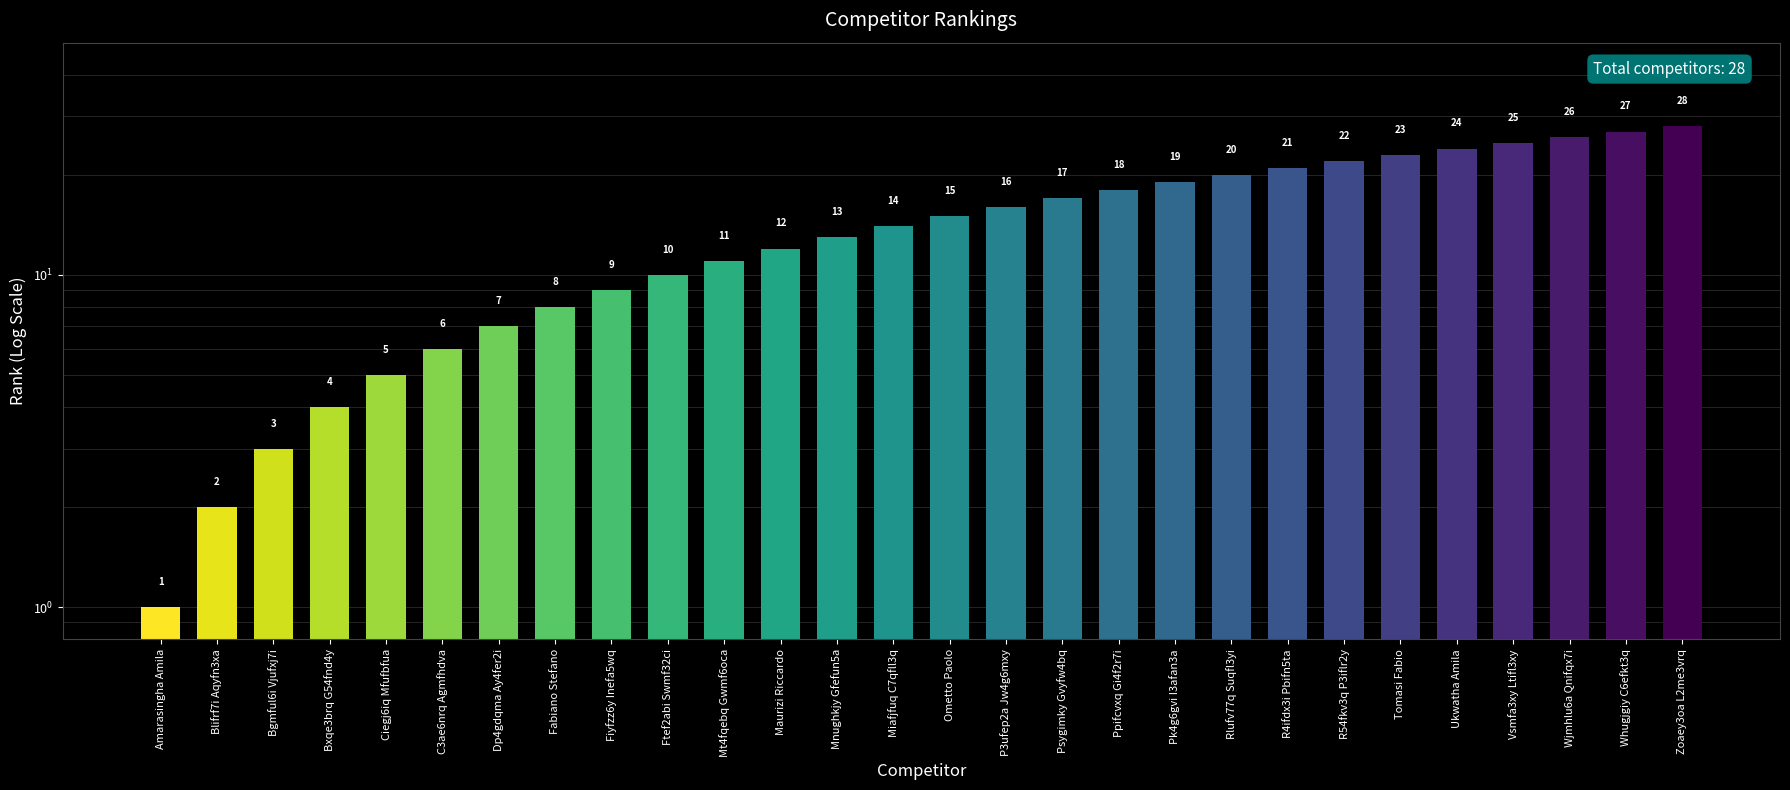

What is the label of the 10th bar from the right?

Pk4g6gvi I3afan3a